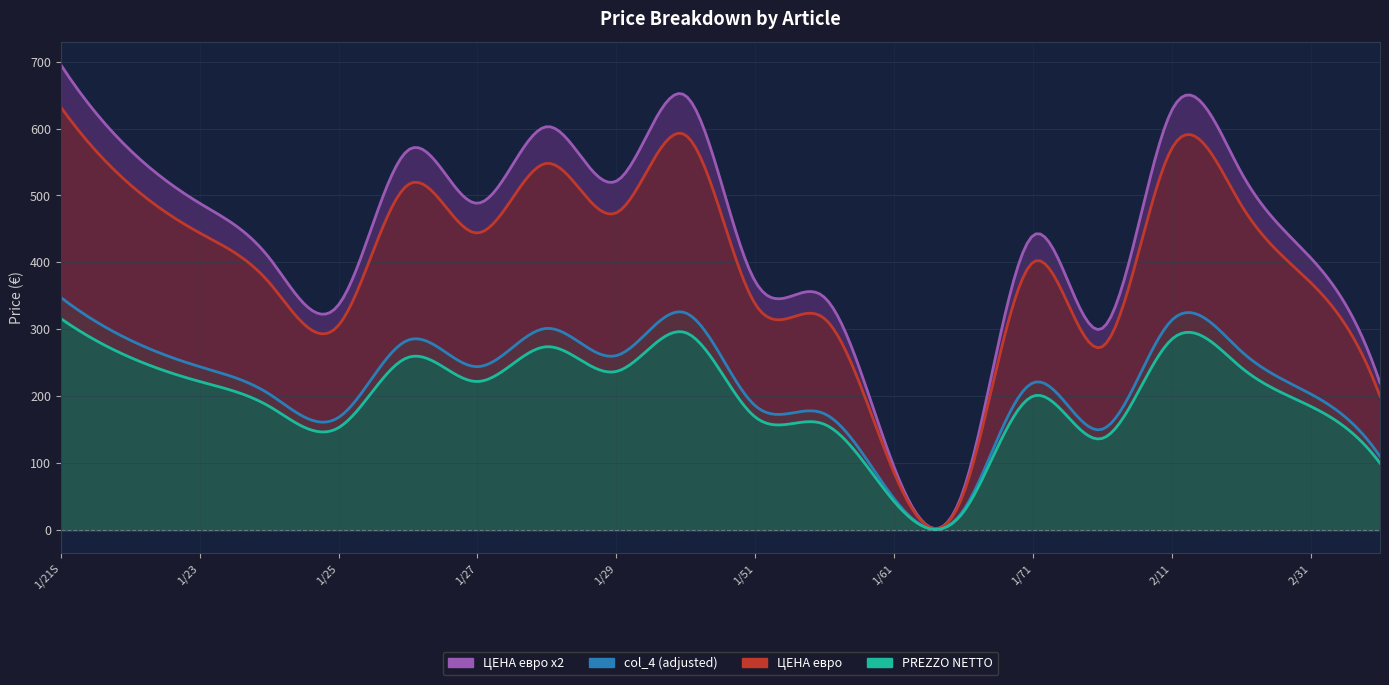

Is it true that ЦЕНА евро x2 equals 224.9 at 1/51?

False